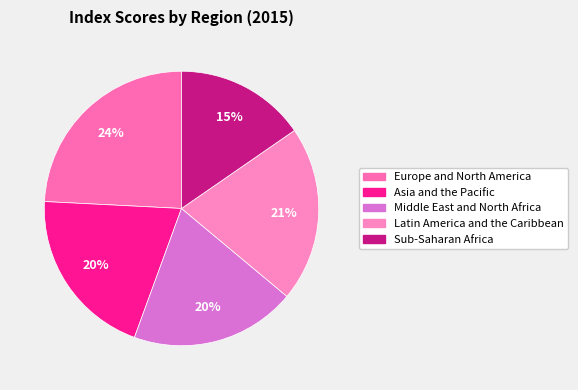

Approximately how many times larger is the value at Middle East and North Africa compared to Latin America and the Caribbean?

0.9